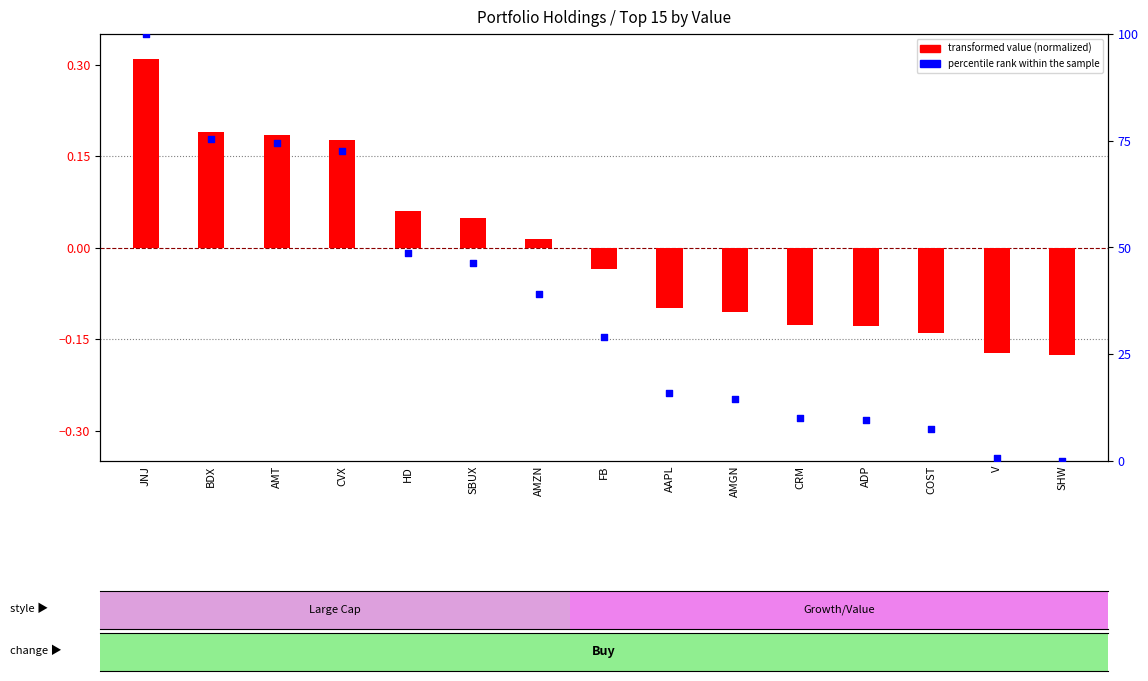

At which category is the sum across all series the highest?

JNJ